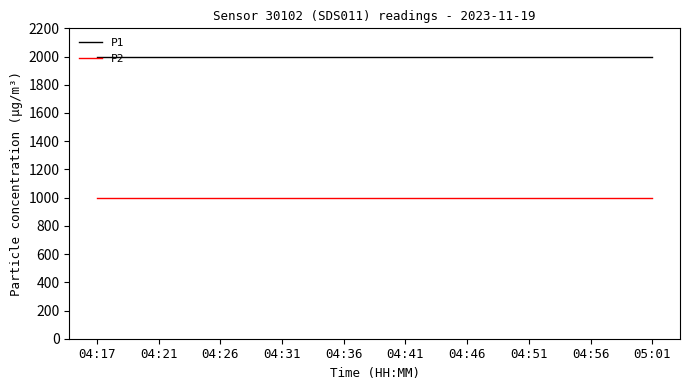

True or false: P2 and P1 cross at least once.

False